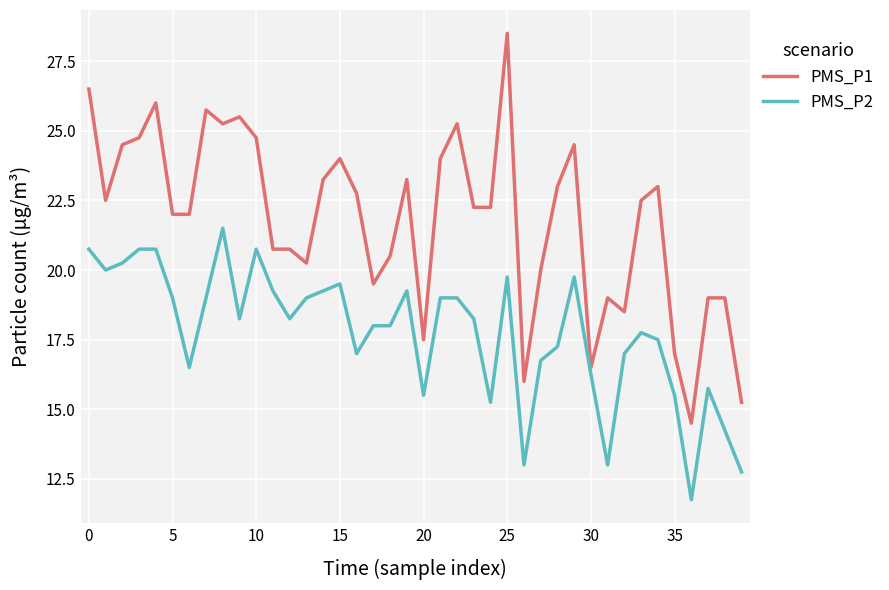

Which series has the widest spread of values?

PMS_P1